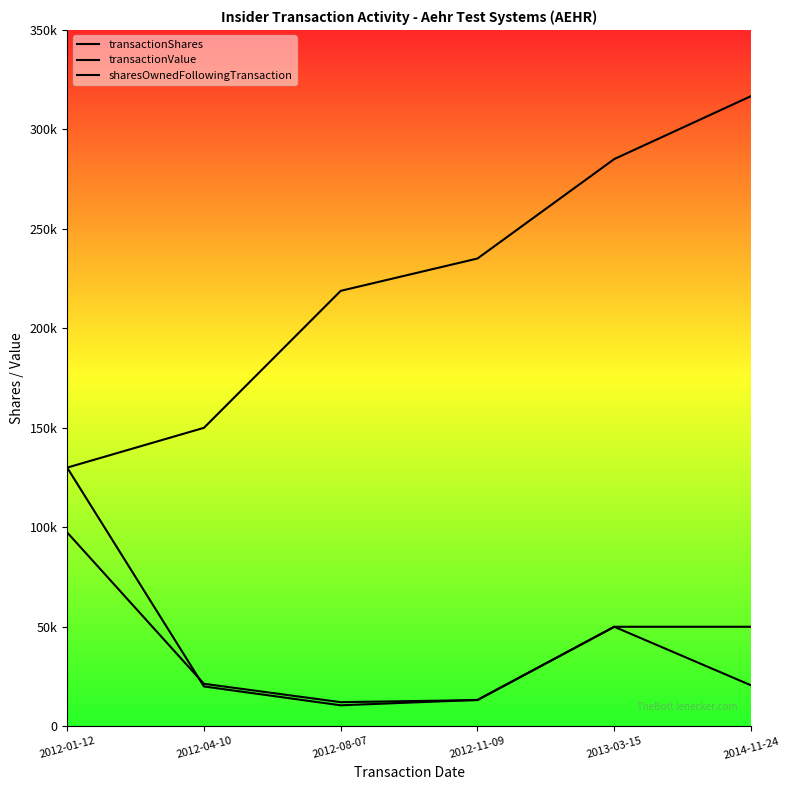

True or false: transactionShares and sharesOwnedFollowingTransaction cross at least once.

False